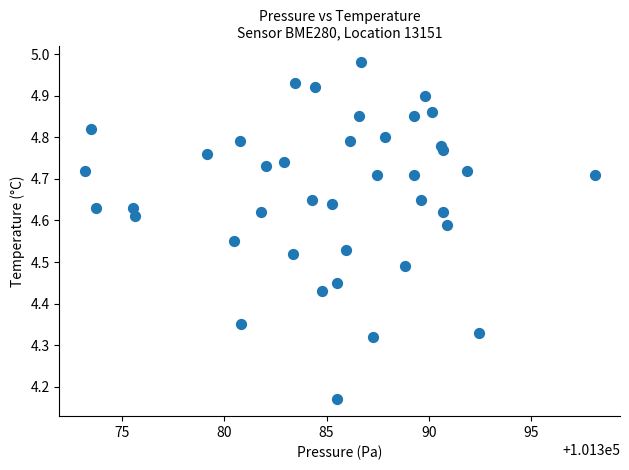

What is the range of X values (max minus min)?

24.9